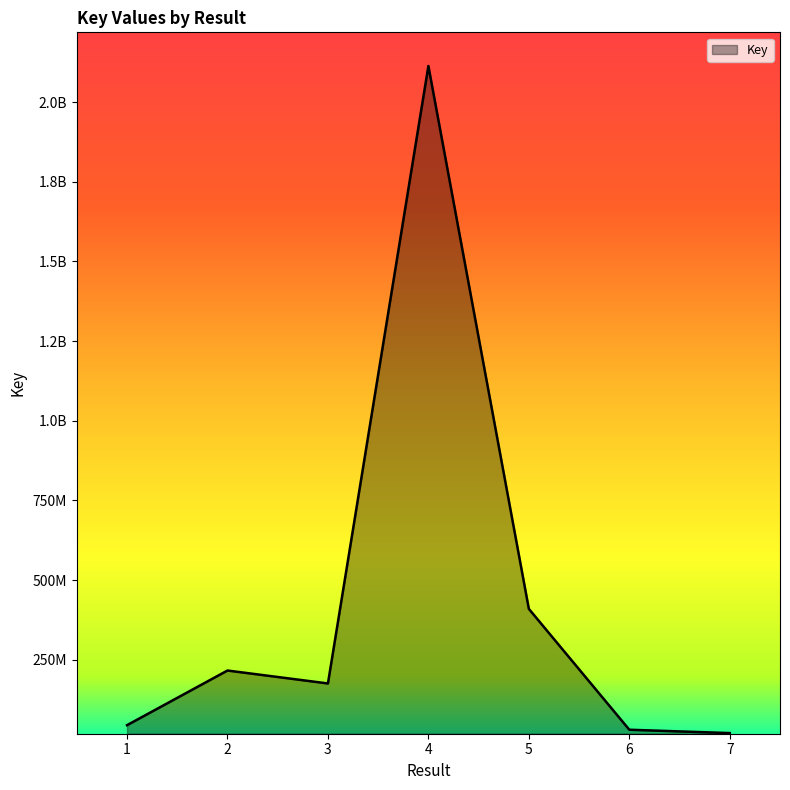

Reading left to right, transcribe all the data shown in this chart.

44695299	216188620	175595190	2112942402	409615508	30424431	19893635